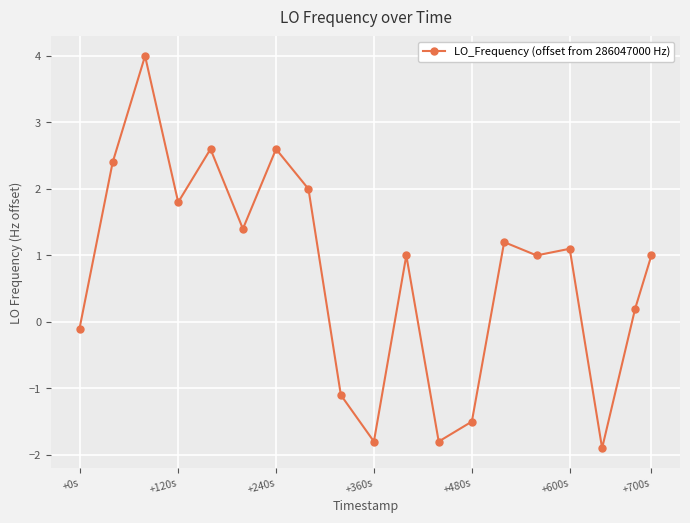

What is the minimum value shown in the chart?

-1.9